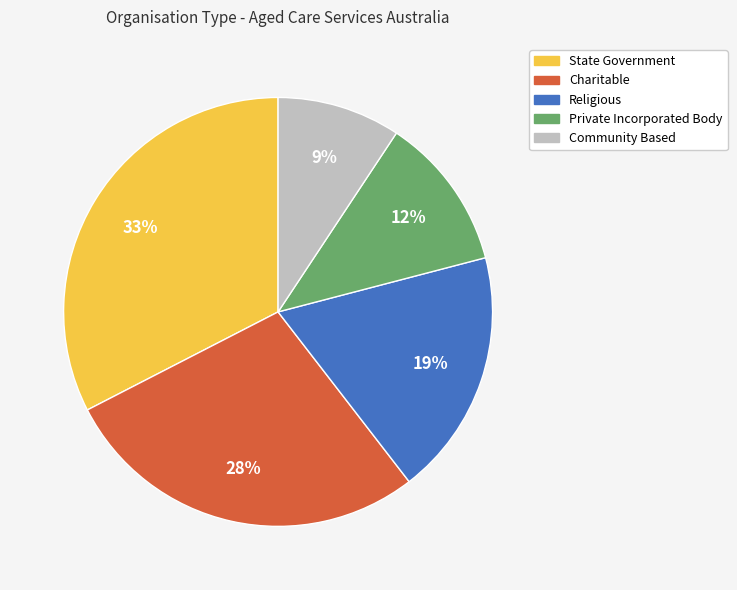

To the nearest percent, what is the average slice percentage?

20%